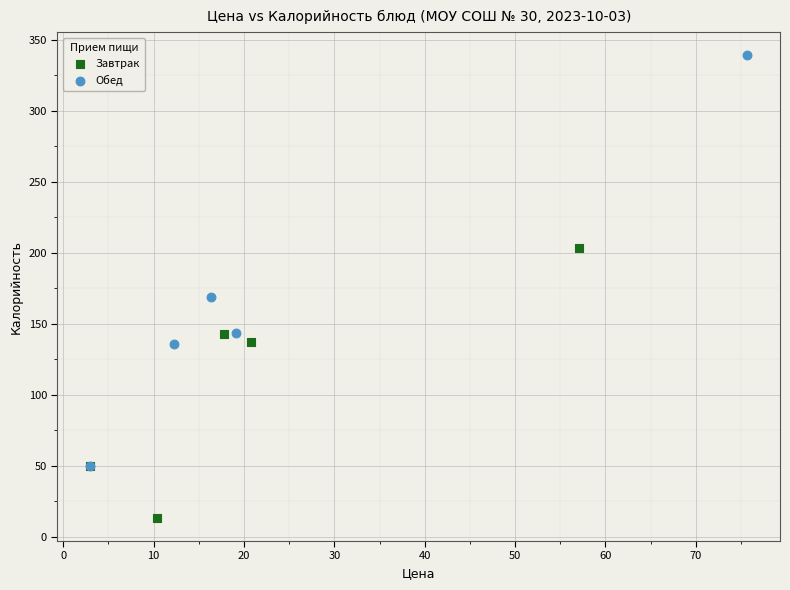

Which series has the largest Y range (max minus min)?

Обед